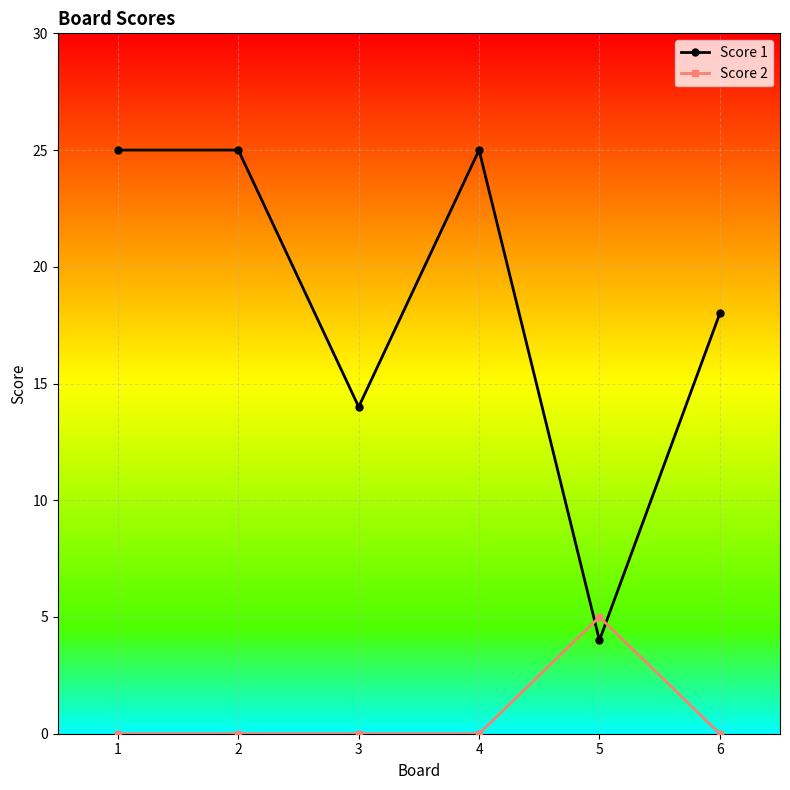

Which series has the largest total across all categories?

Score 1